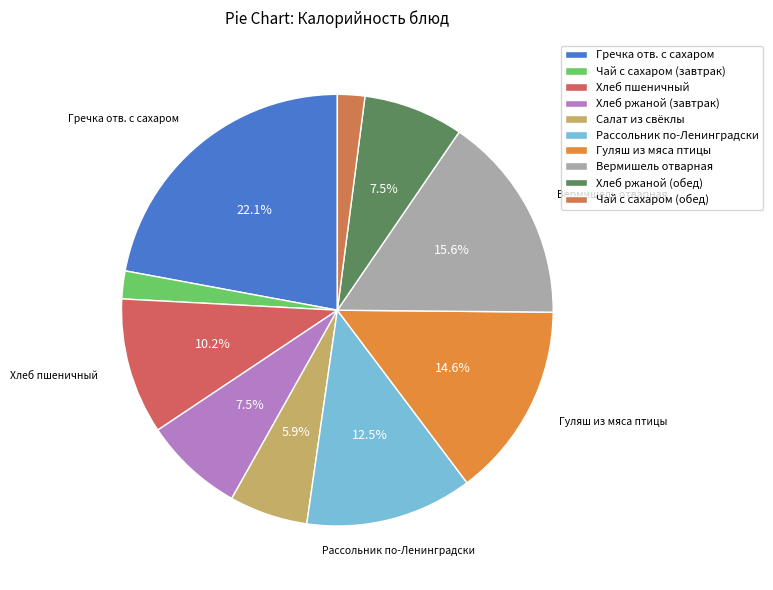

How many segments does this pie chart have?

10